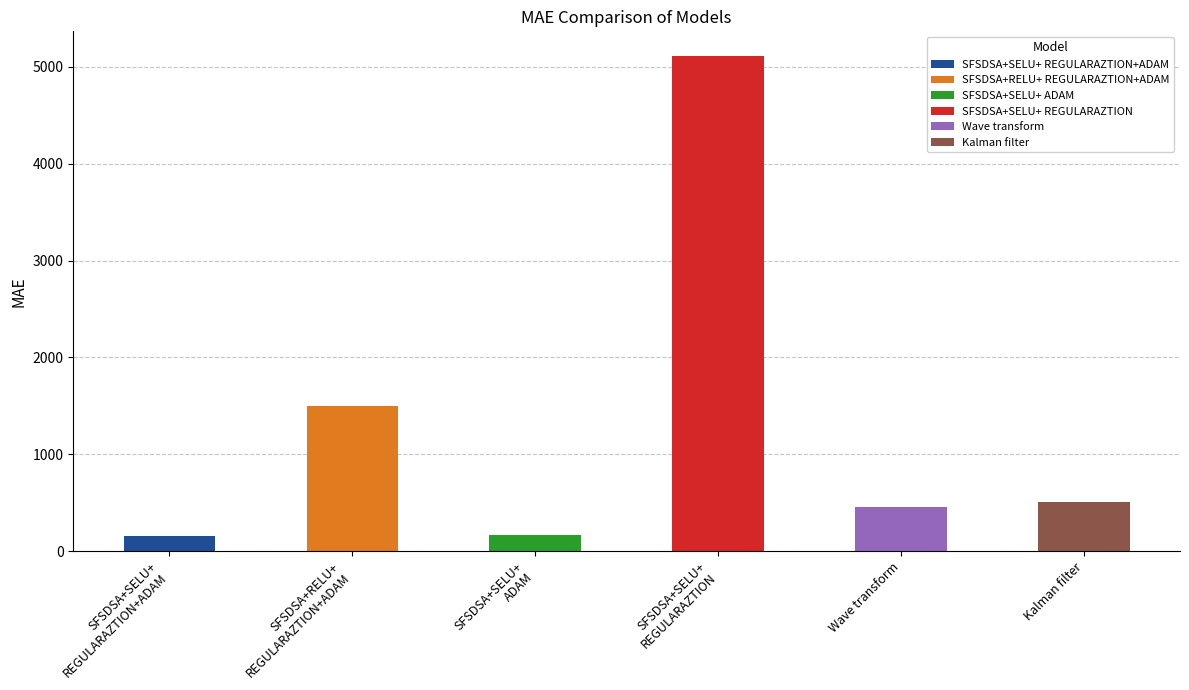

Is it true that the value at Kalman filter is 503.2?

True